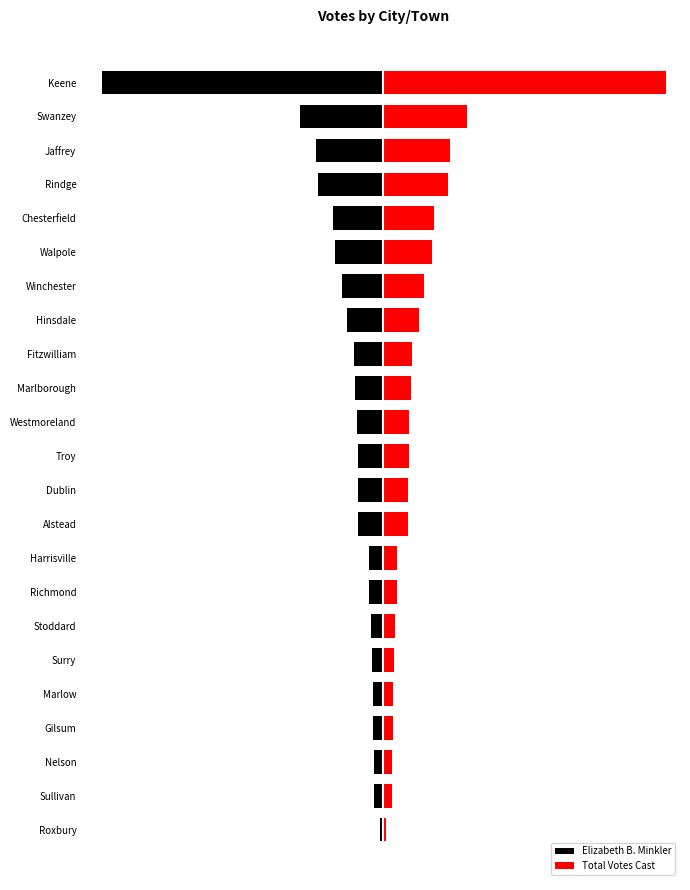

The Elizabeth B. Minkler series shows -452 at Surry. True or false?

False